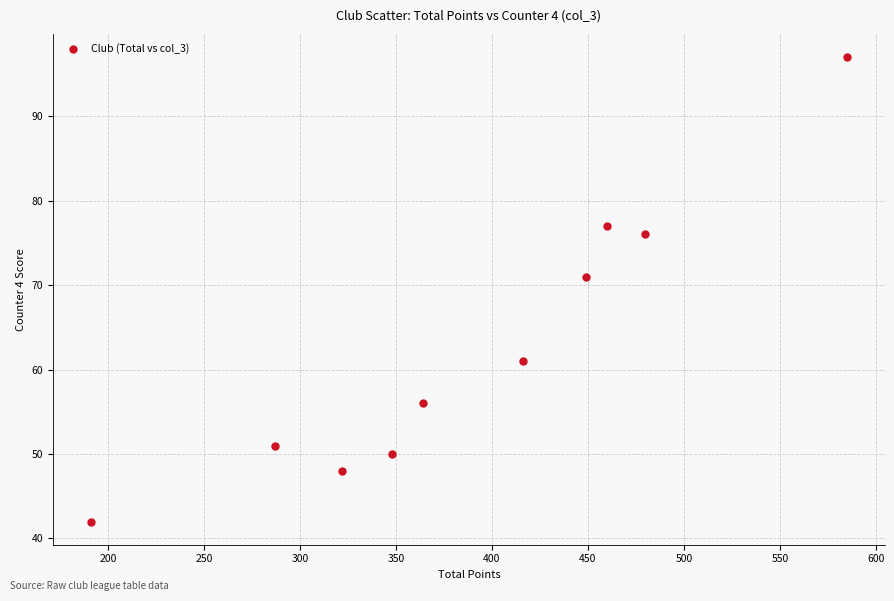

What Y value in the scatter plot is closest to 69?

71